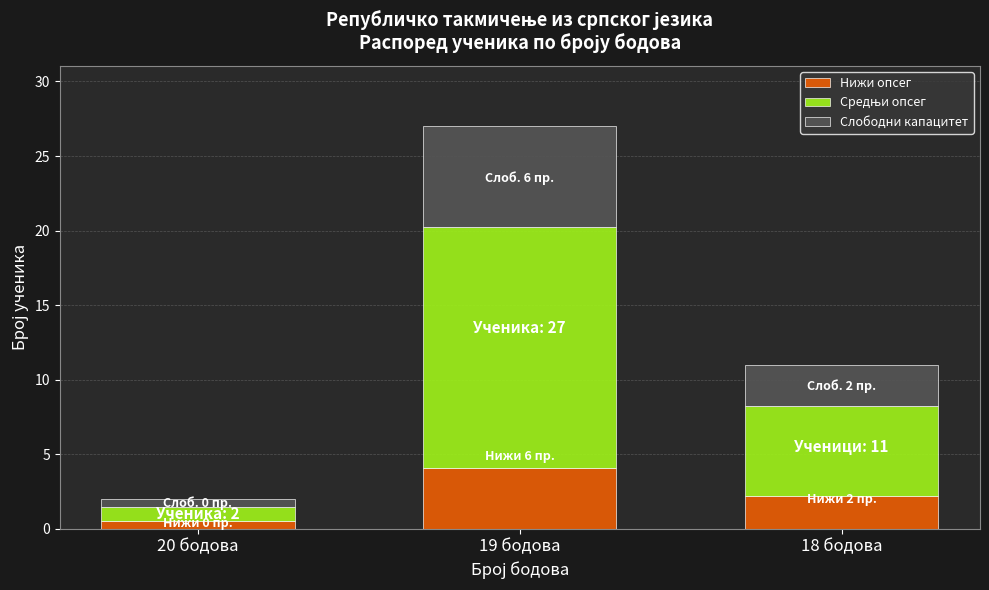

Is it true that Нижи опсег equals 5.5 at 19 бодова?

False